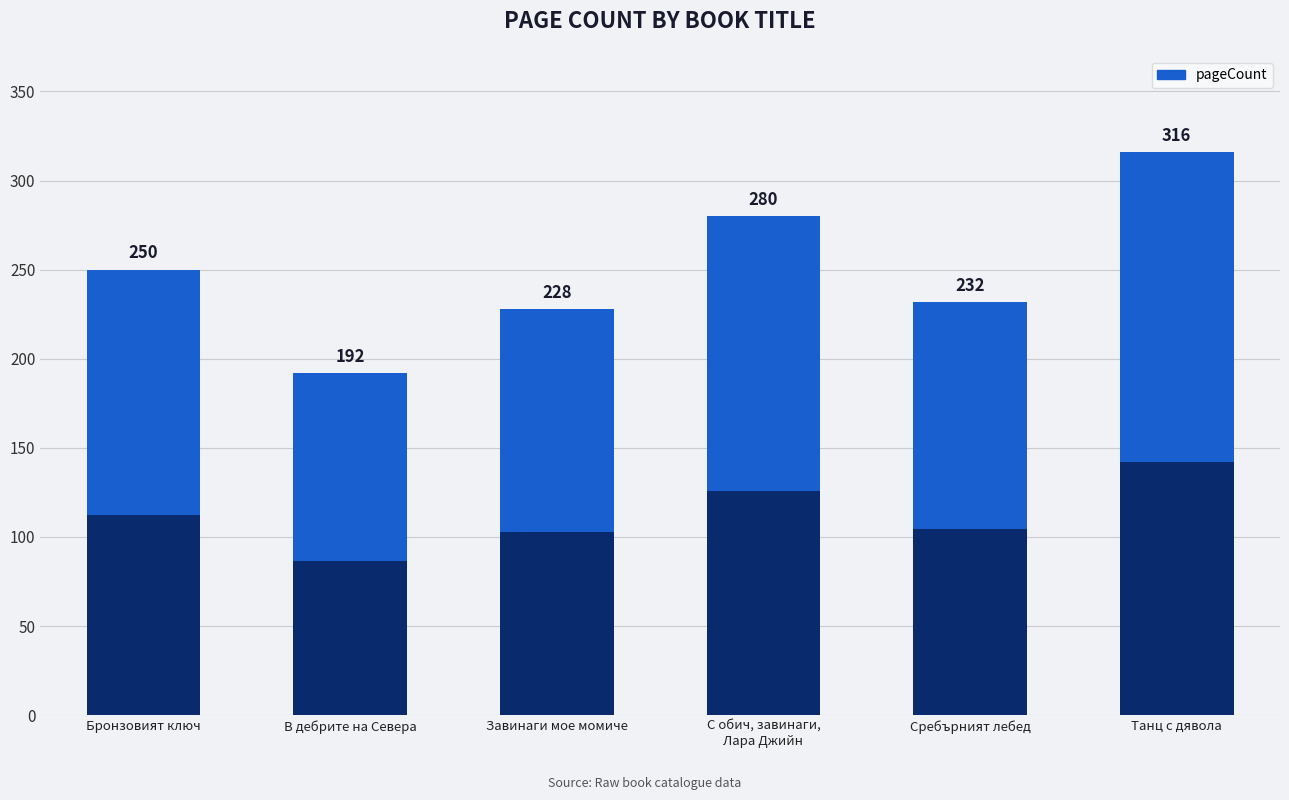

Where is the data nearest to the value 254?

Бронзовият ключ